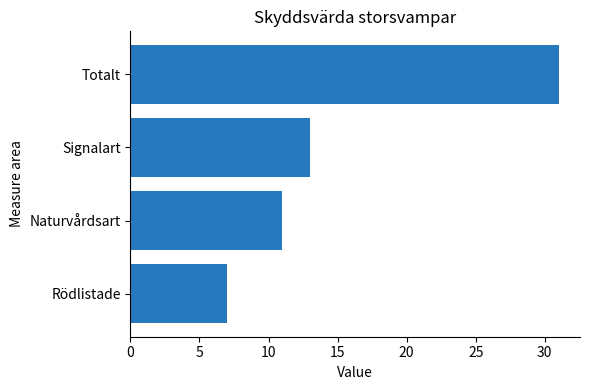

What is the change in value from Rödlistade to Signalart?

+6